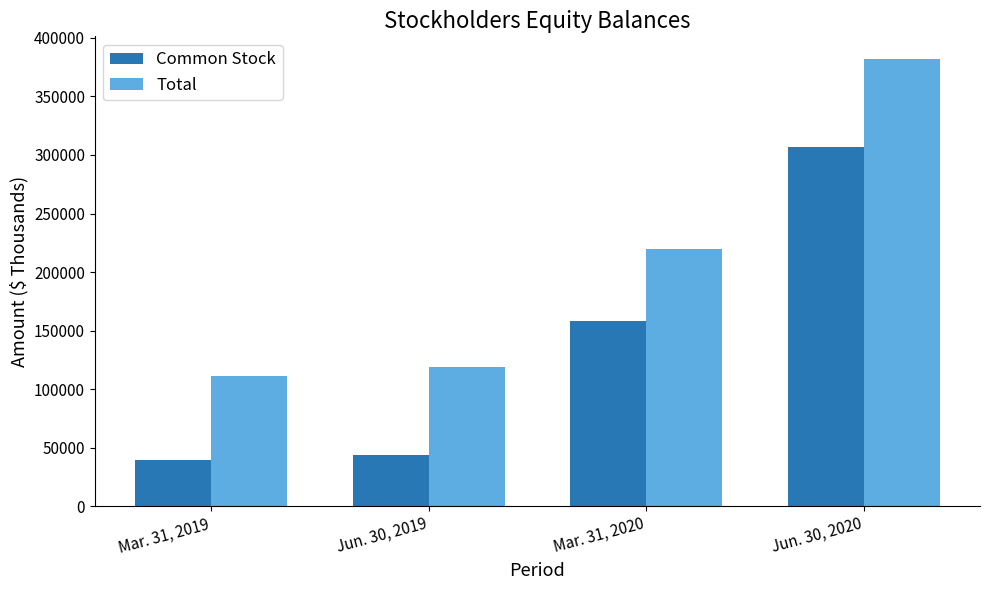

What is the label of the 1st bar from the left?

Mar. 31, 2019